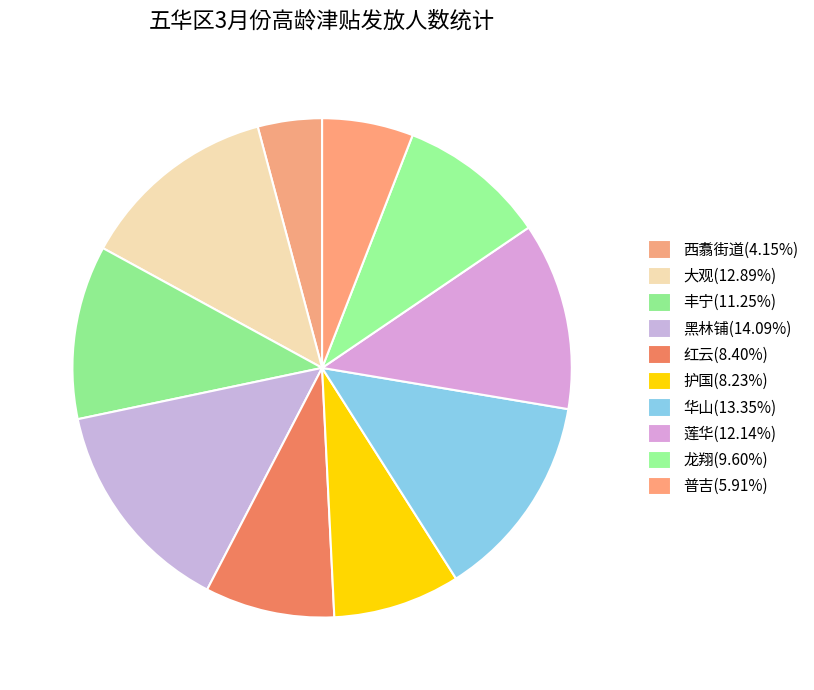

How many segments does this pie chart have?

10